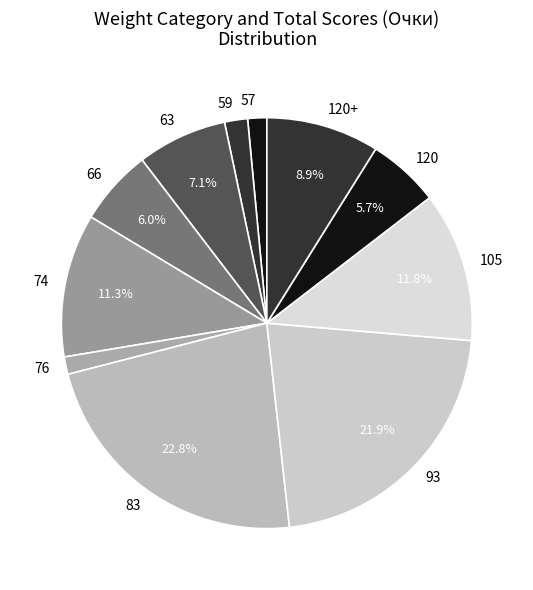

What is the ratio of the value at 120 to the value at 120+?

0.6